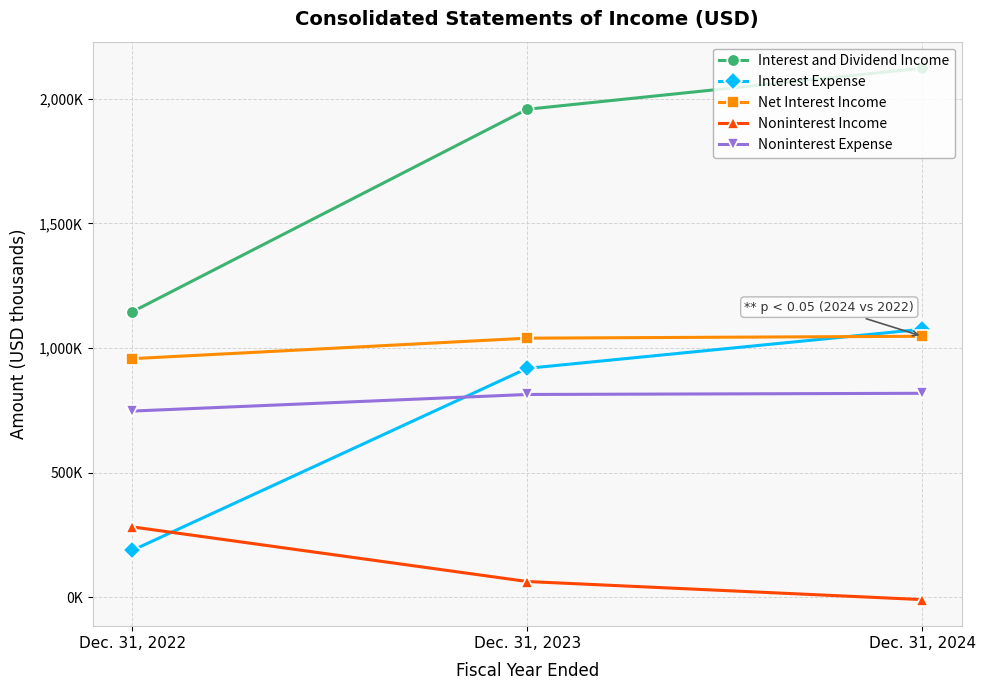

What is the average value of the Noninterest Income series?

112048